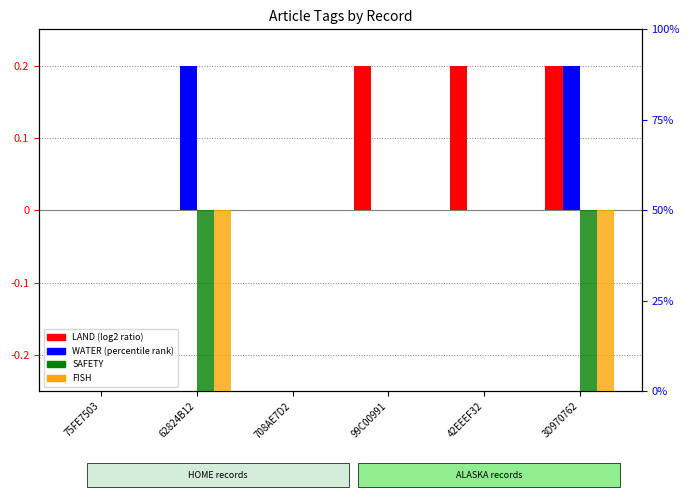

Is it true that LAND equals 0.1 at 62824B12?

False